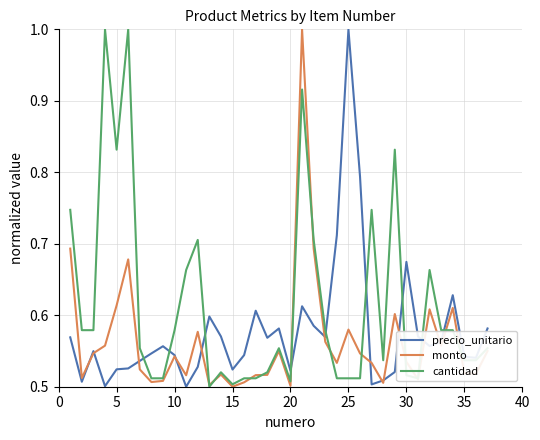

Which series has the largest total across all categories?

cantidad